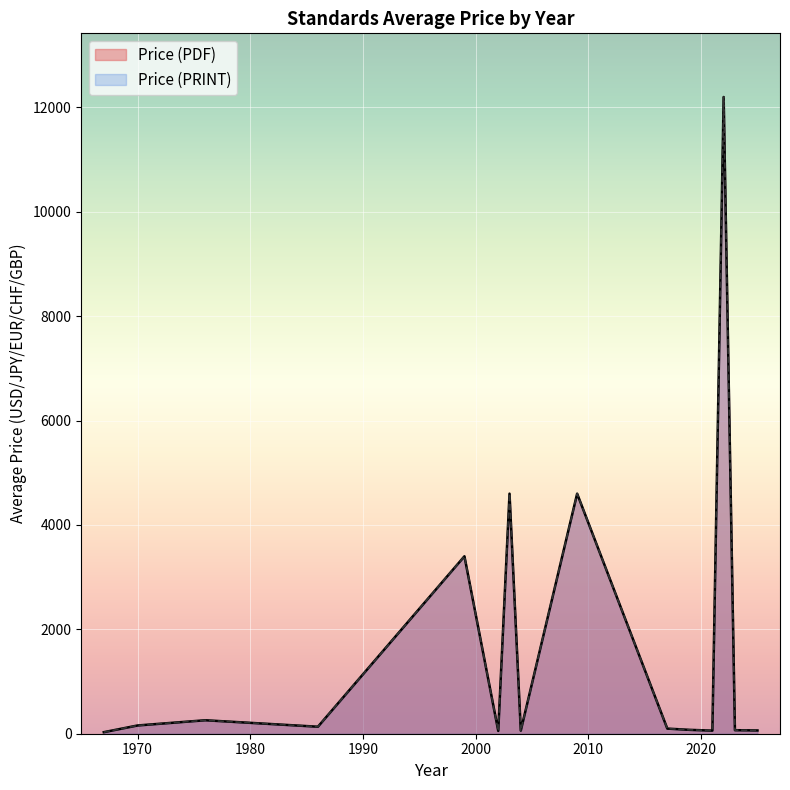

Which series changed the most between 12 and 19?

Price (PDF)